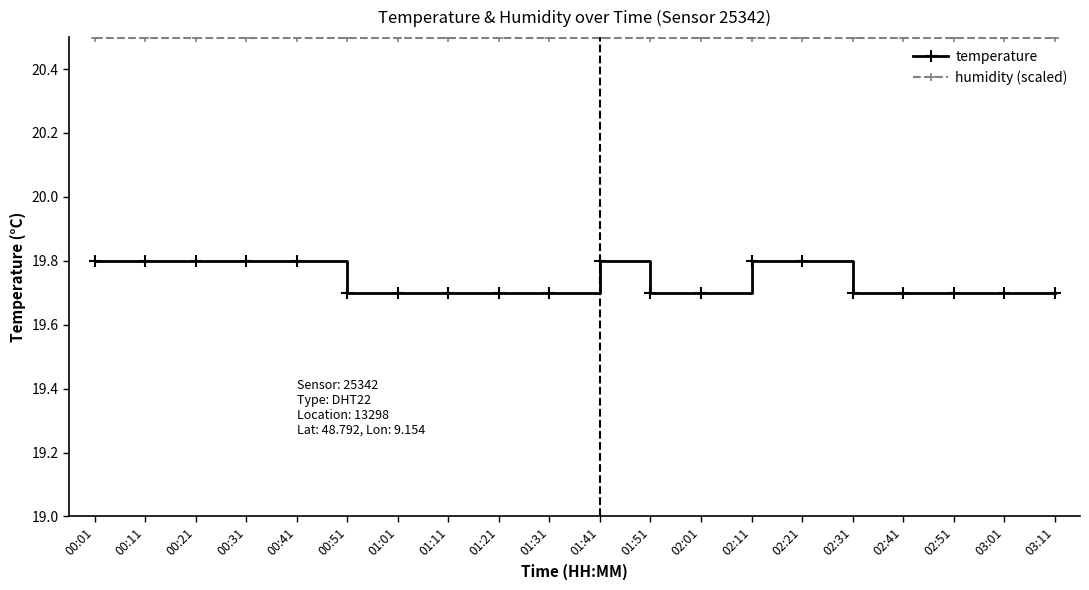

Is the value of humidity (scaled) at 00:51 greater than the value of temperature at 02:21?

Yes